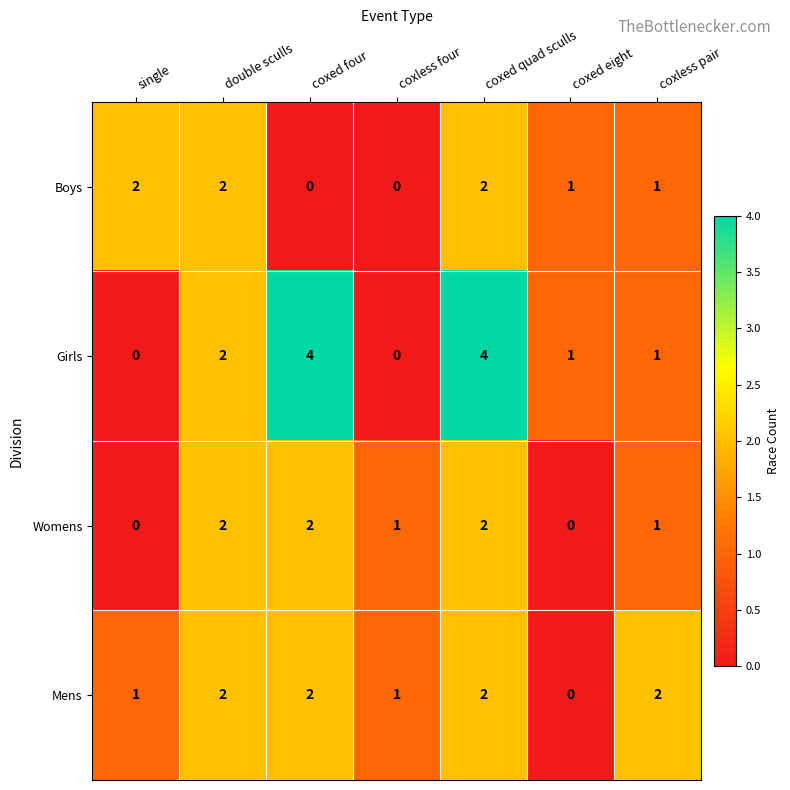

What is the total value across all series at coxless four?

2